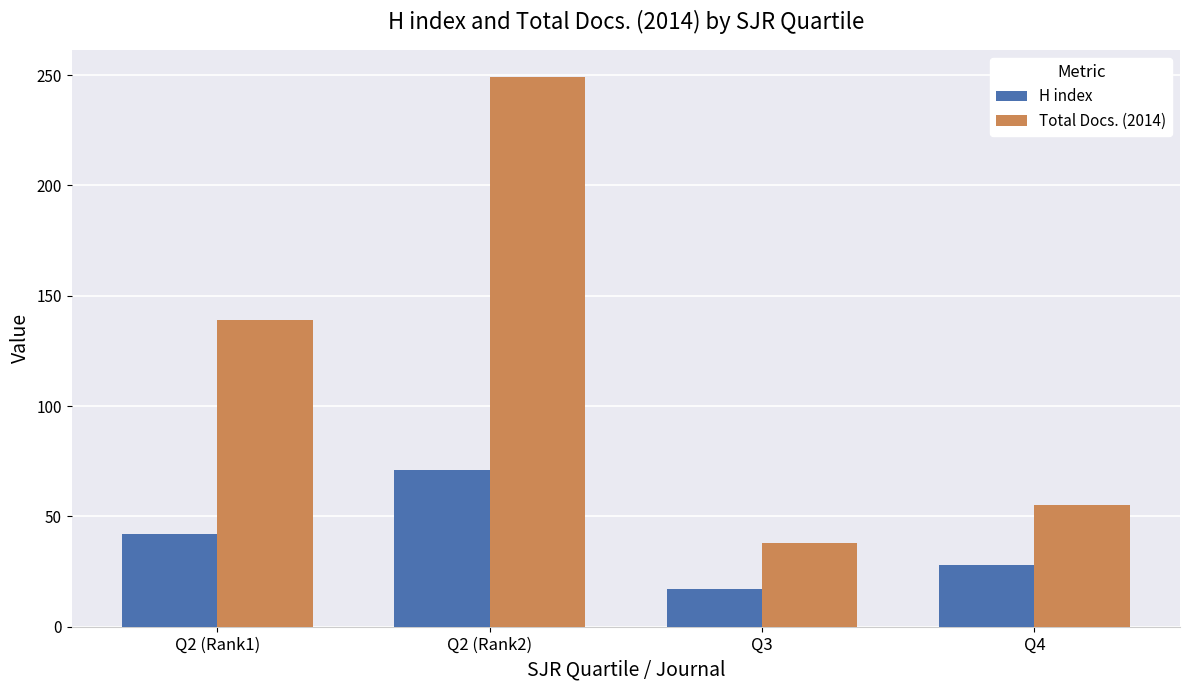

Reading right to left, what are all the values shown in this chart?

H index: 28	17	71	42
Total Docs. (2014): 55	38	249	139